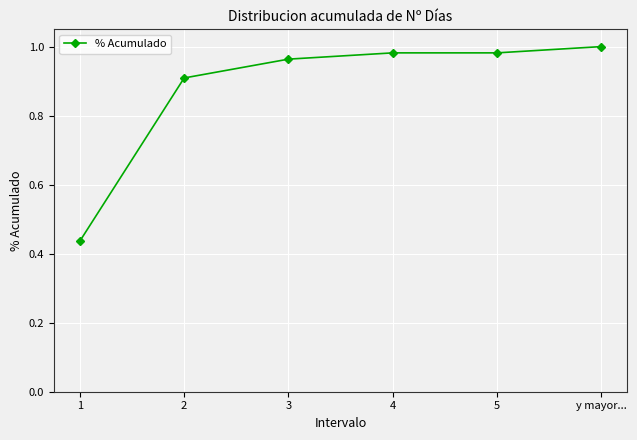

What is the approximate value at 2?

0.9